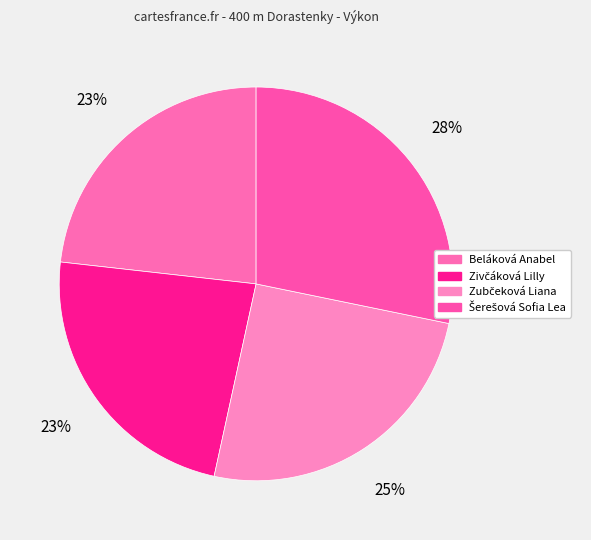

Is it true that Šerešová Sofia Lea is 41% of the pie?

False